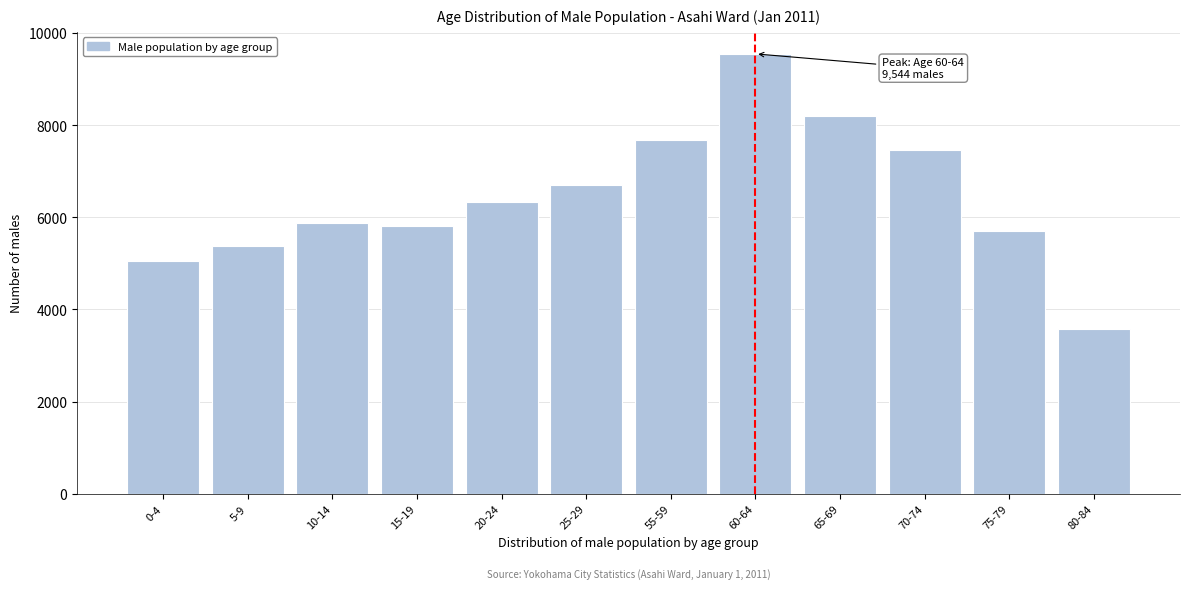

Reading left to right, transcribe all the data shown in this chart.

0-4=5046	5-9=5368	10-14=5877	15-19=5811	20-24=6341	25-29=6689	55-59=7671	60-64=9544	65-69=8200	70-74=7455	75-79=5706	80-84=3571